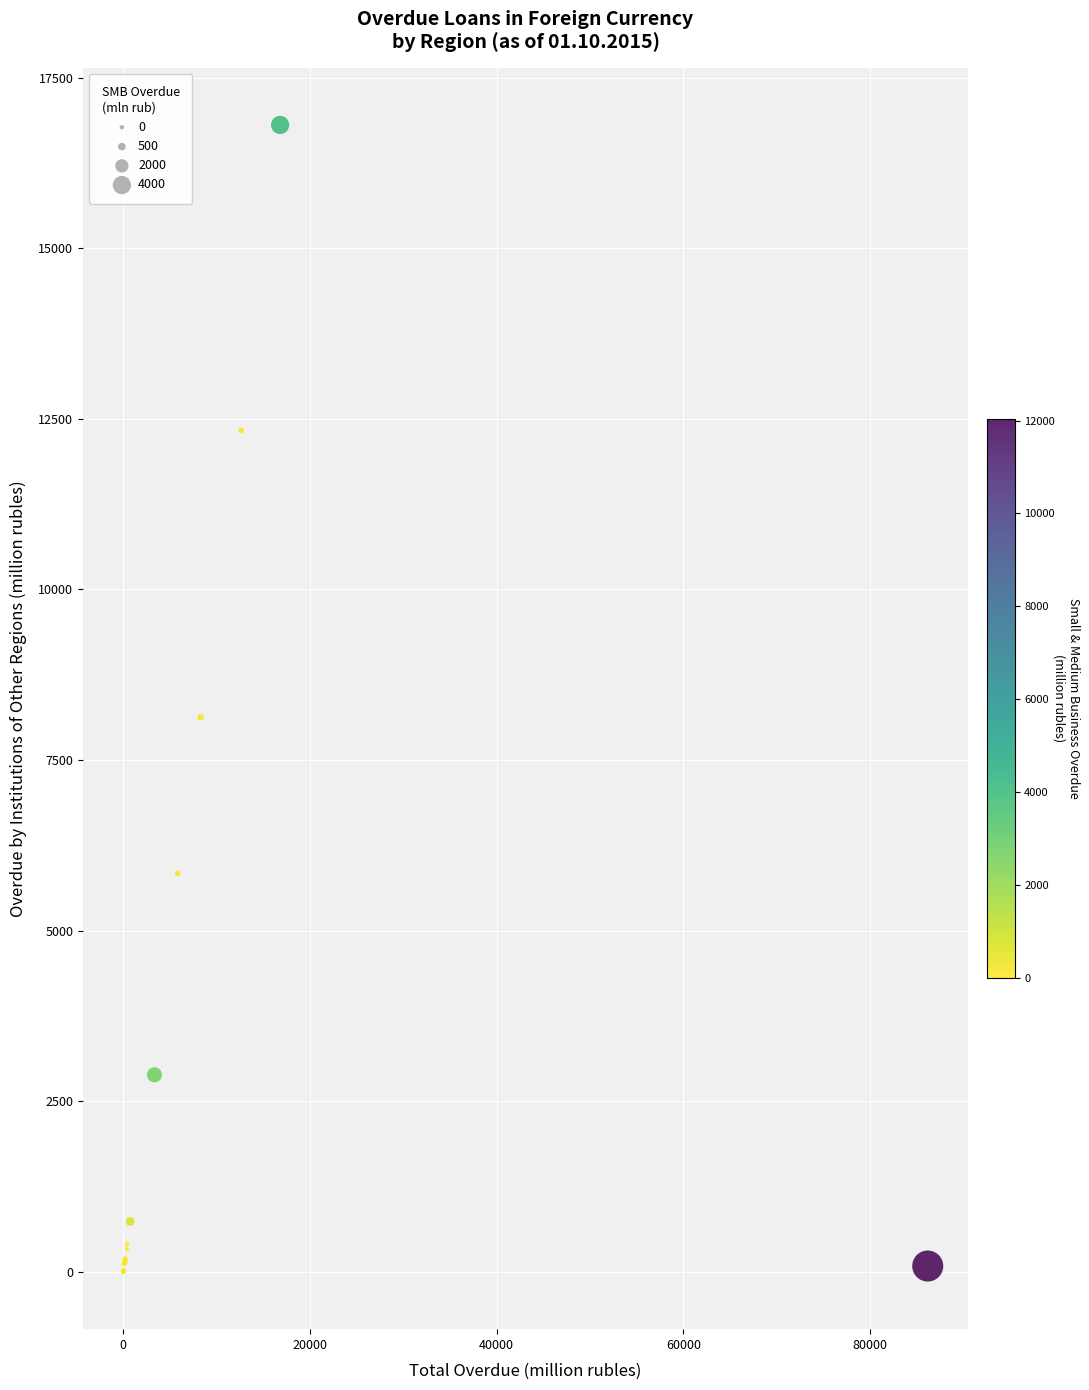

What Y value in the scatter plot is closest to 8403?

8127